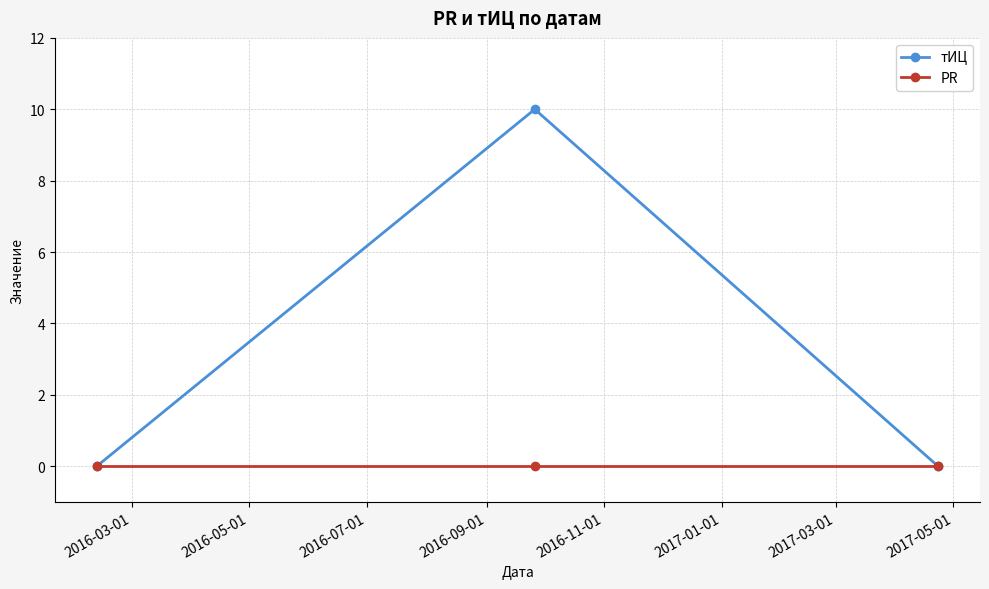

Count the number of data series in this chart.

2